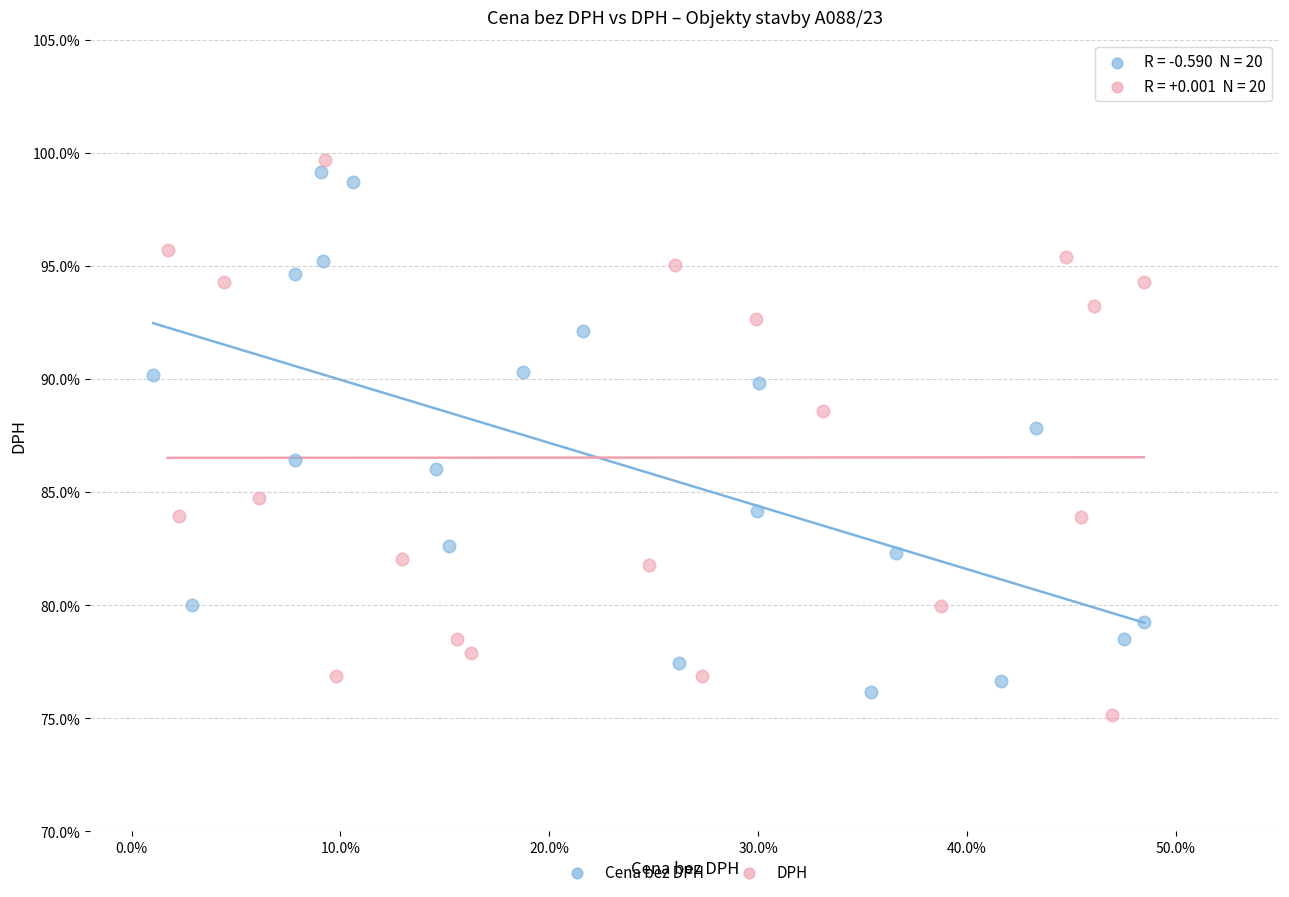

What are all the series names shown in the legend?

Cena bez DPH, DPH